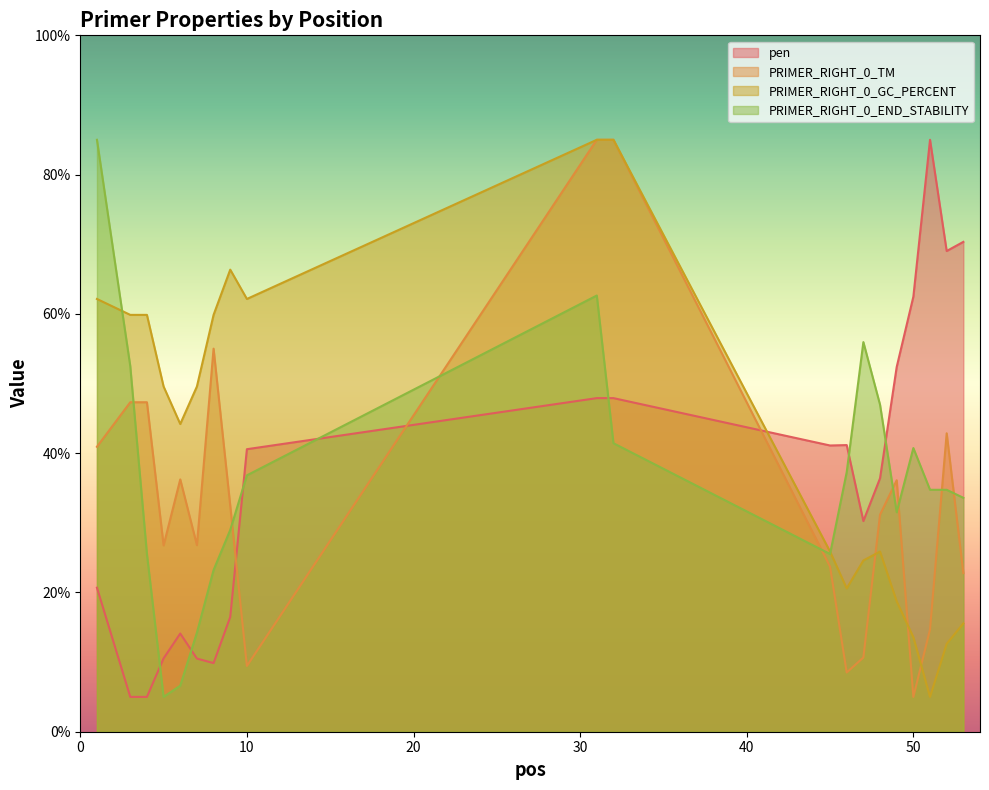

How many interior local peaks does the PRIMER_RIGHT_0_TM series have?

4